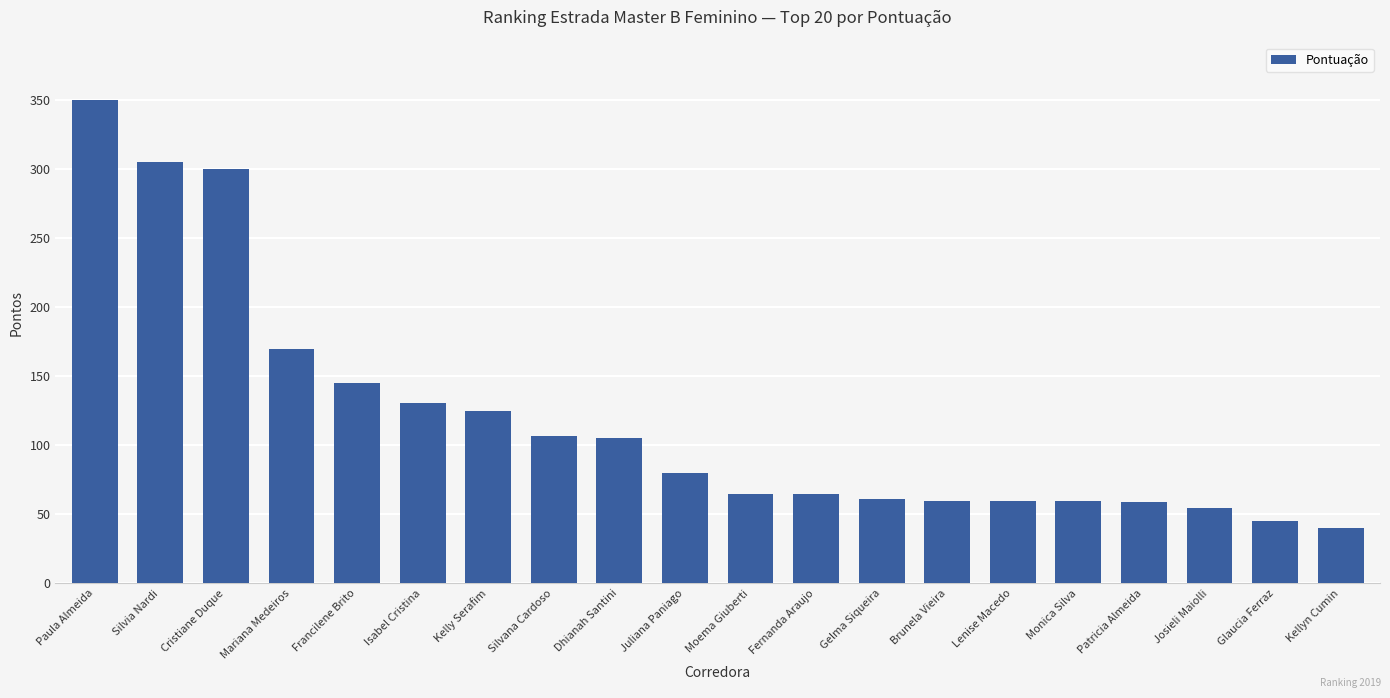

Between Juliana Paniago and Paula Almeida, which is larger?

Paula Almeida